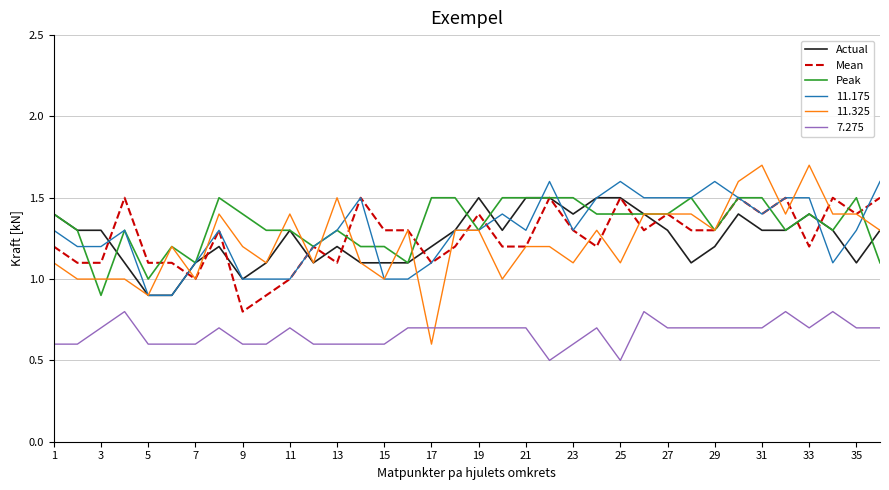

Which series has the largest total across all categories?

Peak